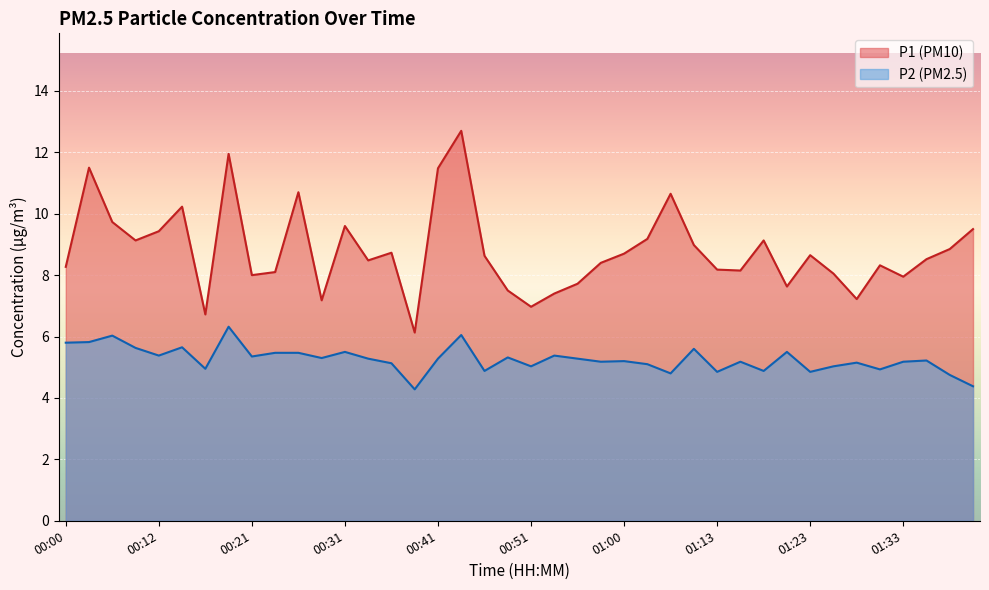

At which category is the sum across all series the highest?

00:43